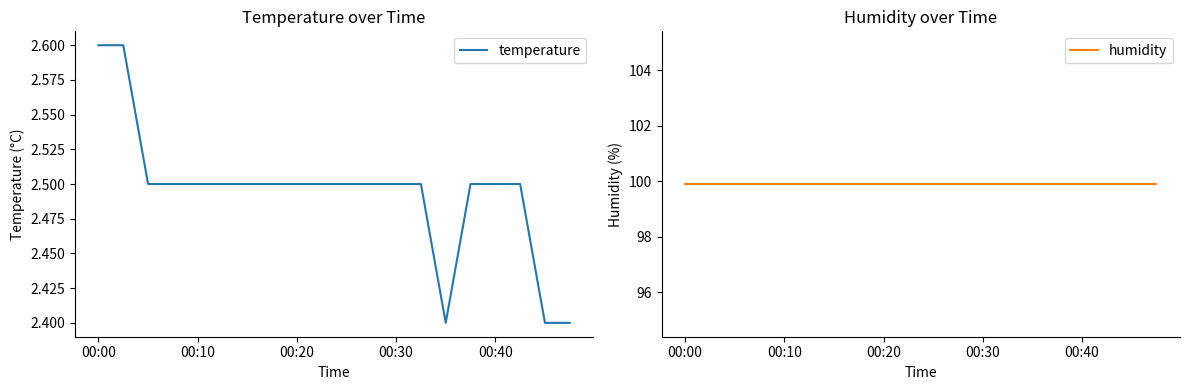

How many series are shown in this chart?

2